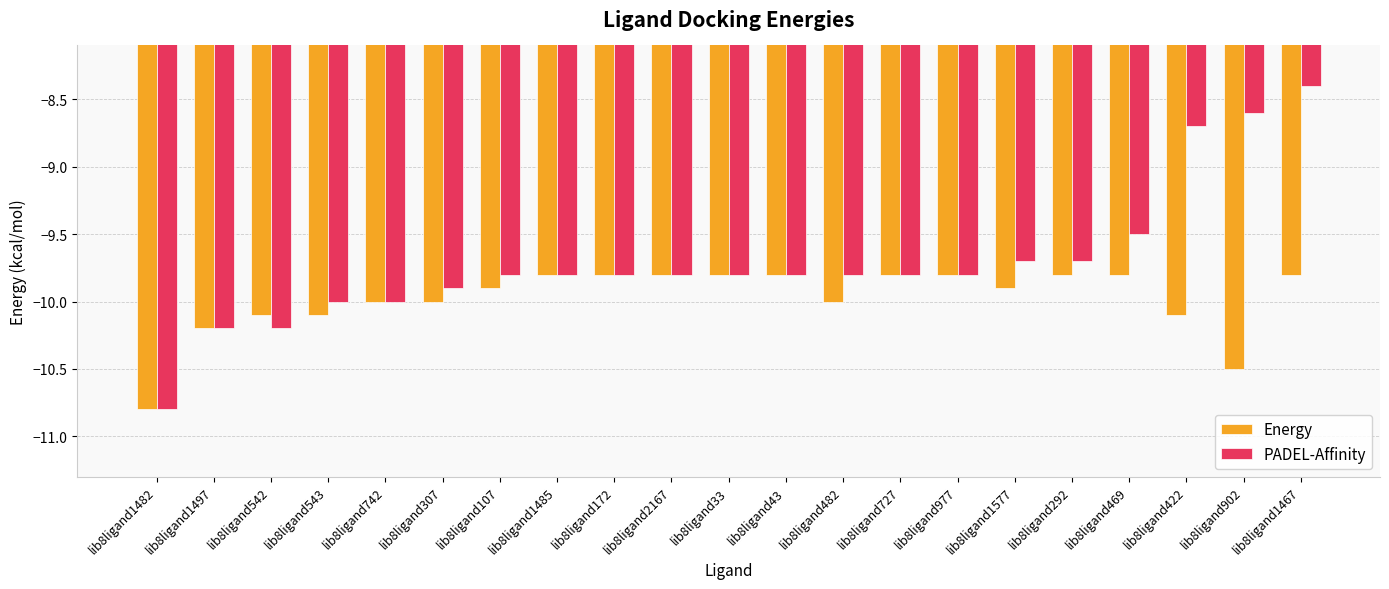

True or false: Energy has a value of -13.3 at lib8ligand172.

False